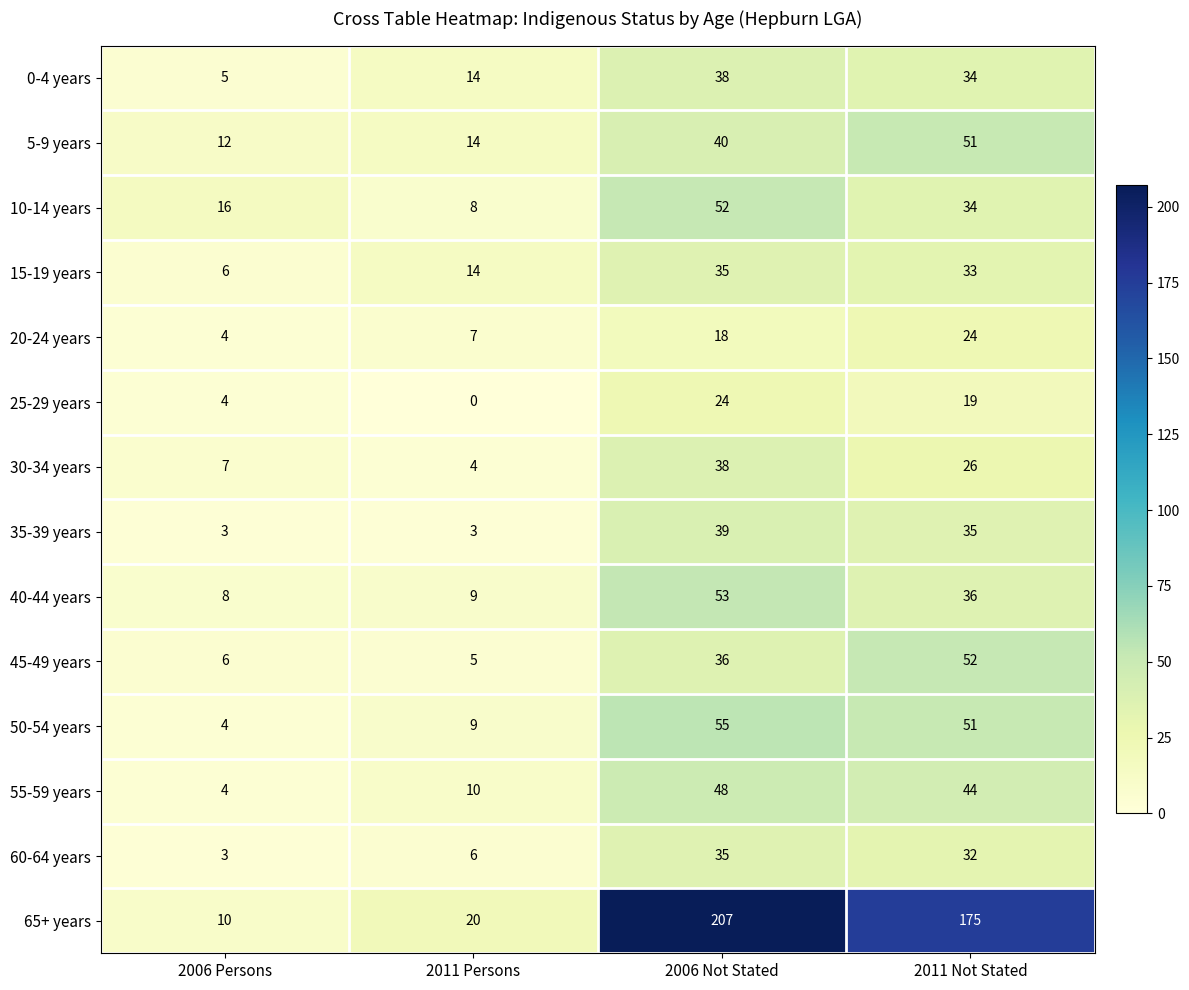

Which series has the largest total across all categories?

65+ years